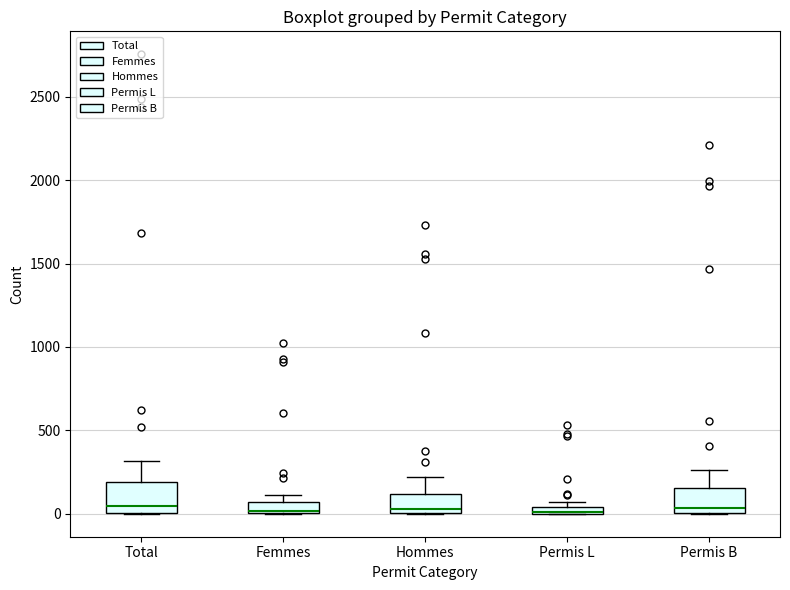

Where is the lower edge of the box for Permis L on the y-axis? The values are not printed on the chart, so give them approximately, as read against the axis.

0